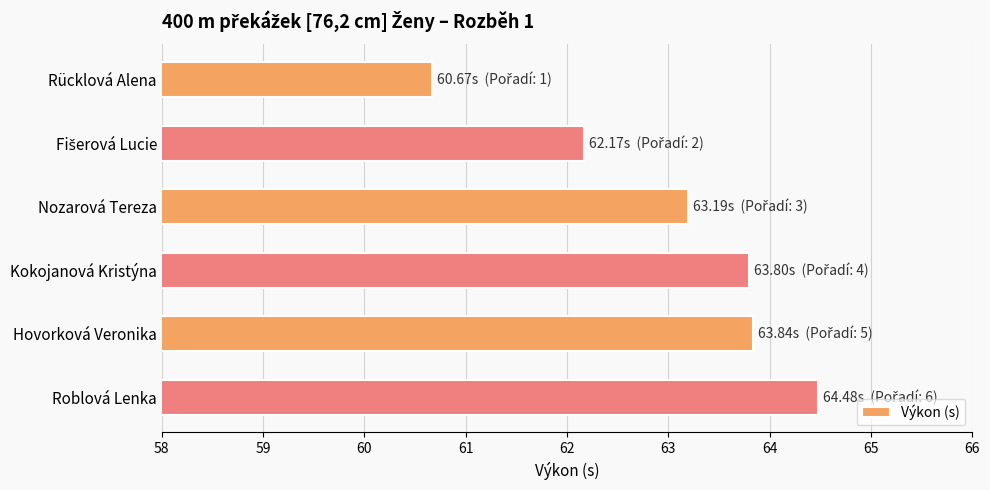

Reading bottom to top, what are all the values shown in this chart?

64.5	63.8	63.8	63.2	62.2	60.7